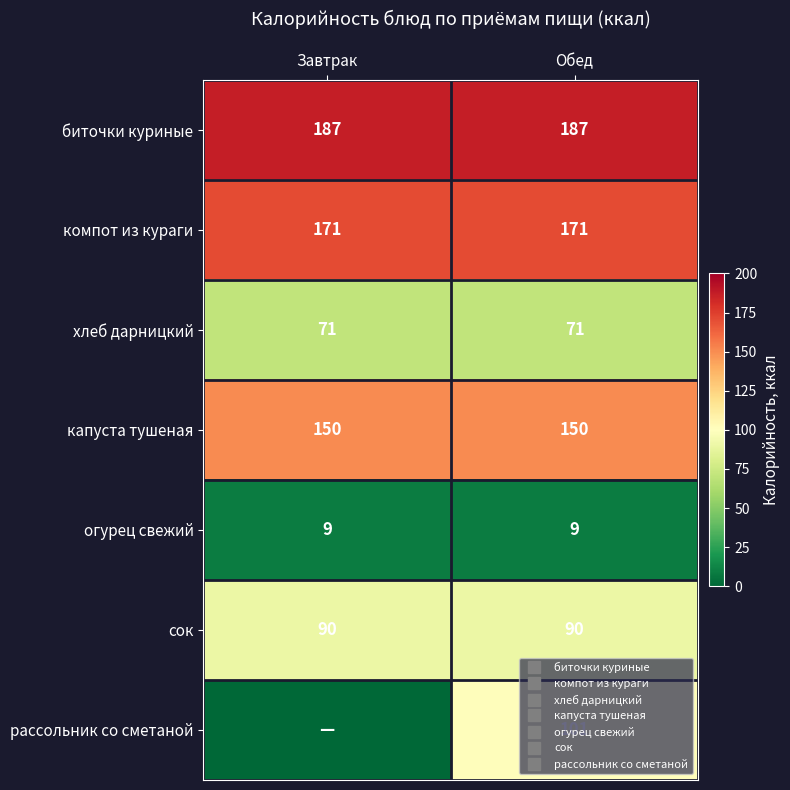

Is the value of биточки куриные at Завтрак greater than the value of капуста тушеная at Обед?

Yes